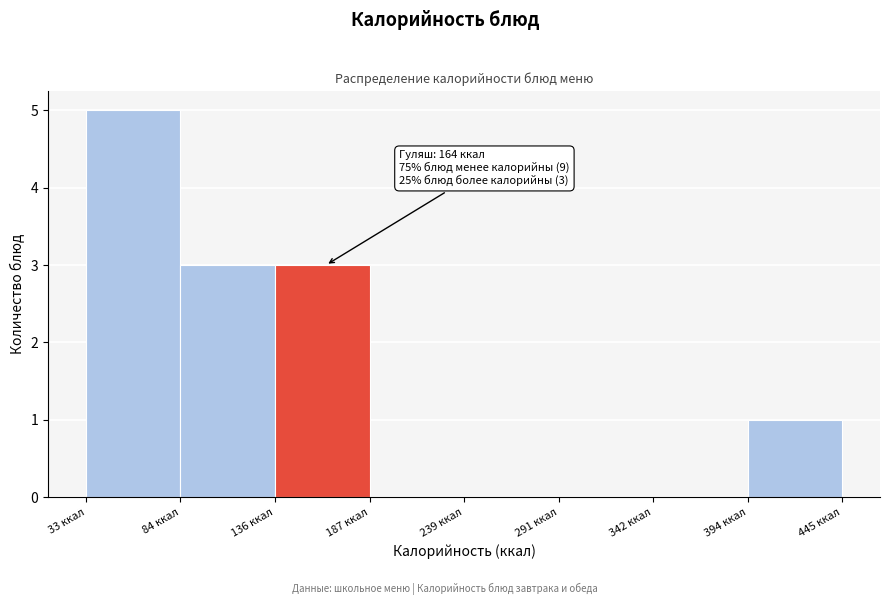

Which range on the x-axis has the tallest bar?

30 to 80